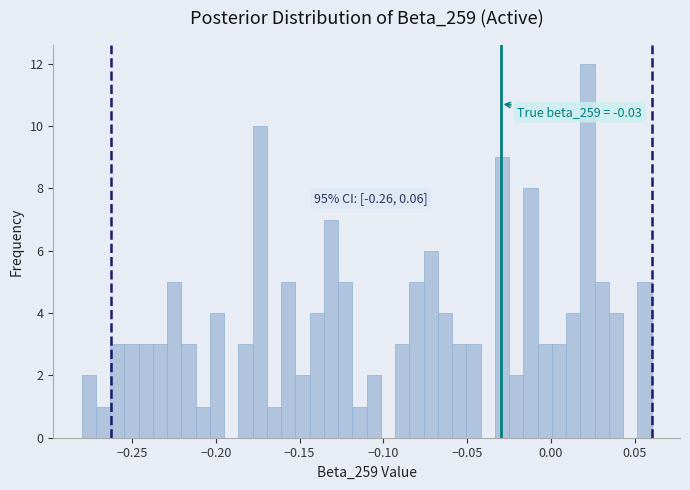

Read against the x-axis, roughly where is the centre of the tallest bar?

0.020